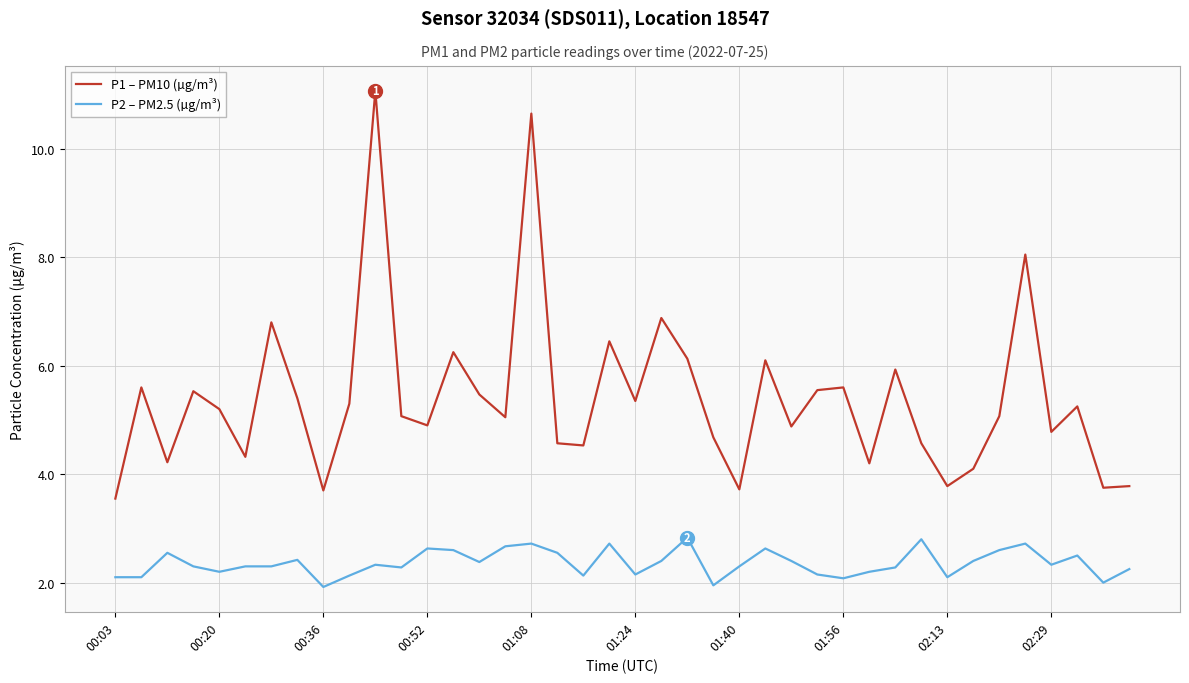

What is the difference between the maximum and minimum values in the P2 – PM2.5 (µg/m³) series?

0.9